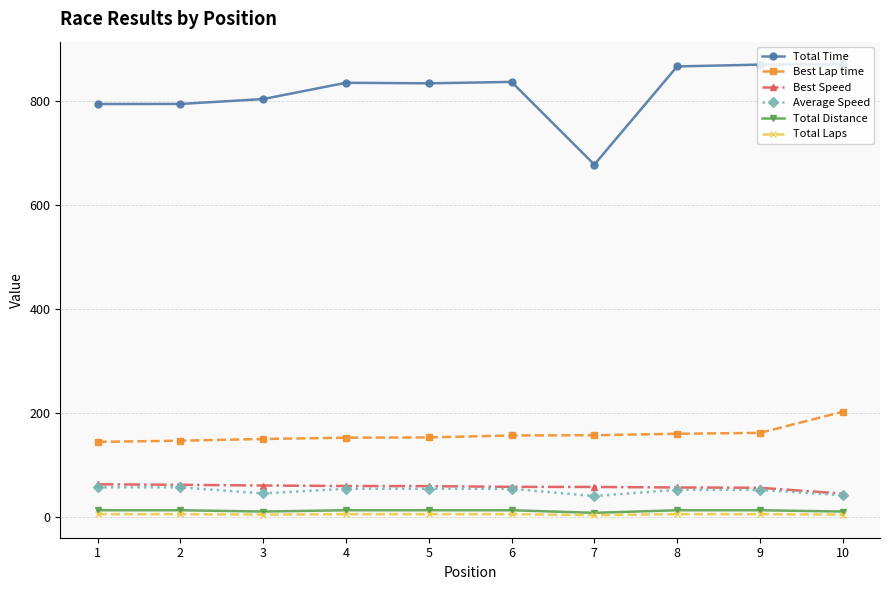

What is the maximum value shown in the chart?

871.3